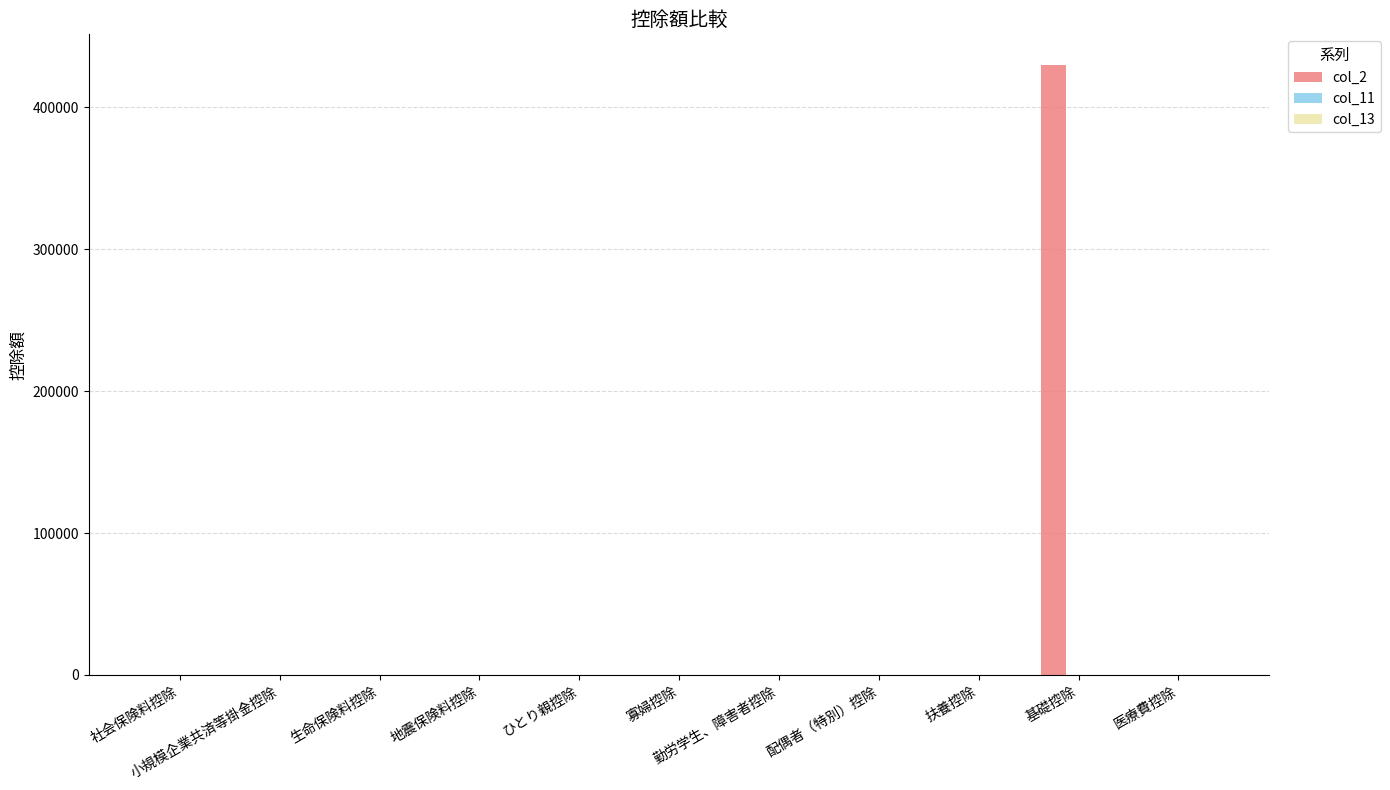

What is the sum of all values?

430000